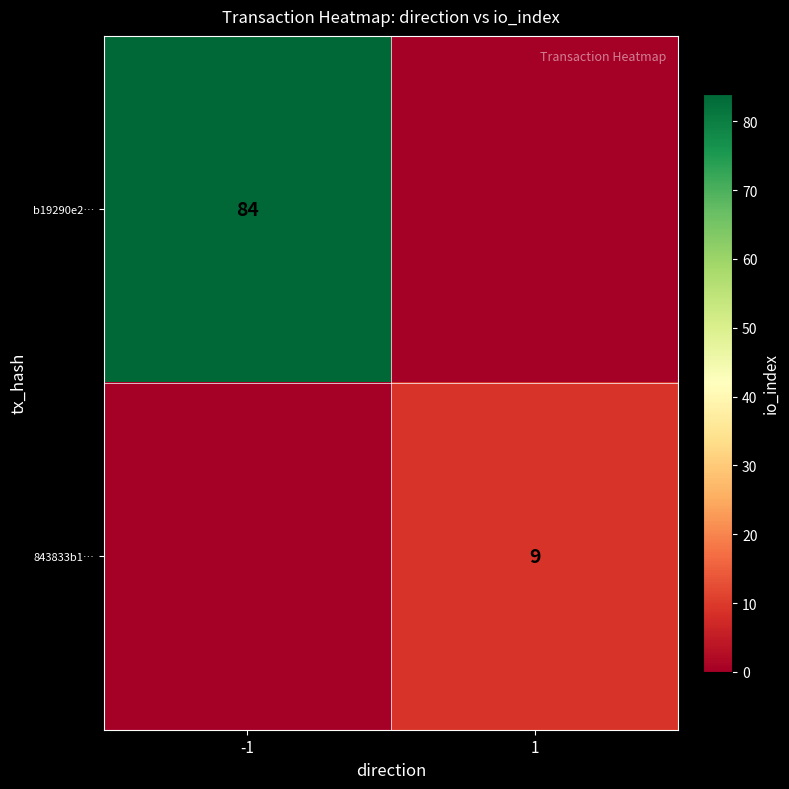

The b19290e2… series shows 84 at -1. True or false?

True